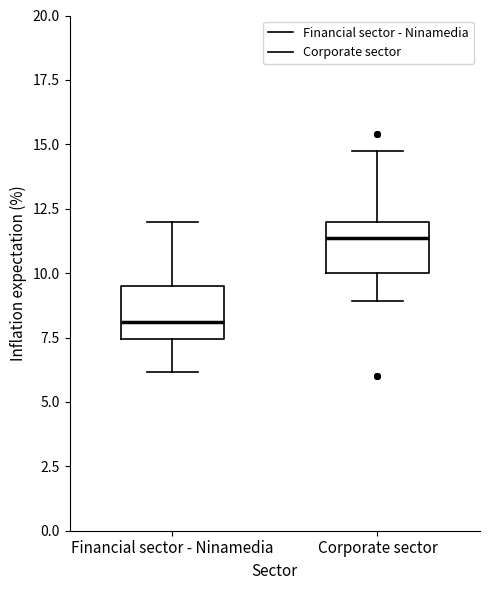

Reading left to right, read every box against the y-axis: the position of its median line, the range the box covers, and the ends of its whiskers. The values are not printed on the chart, so give them approximately, as read against the axis.

Financial sector - Ninamedia: median 8.0, box 7.5 to 9.5, whiskers 6.0 to 12.0
Corporate sector: median 11.5, box 10.0 to 12.0, whiskers 9.0 to 14.5